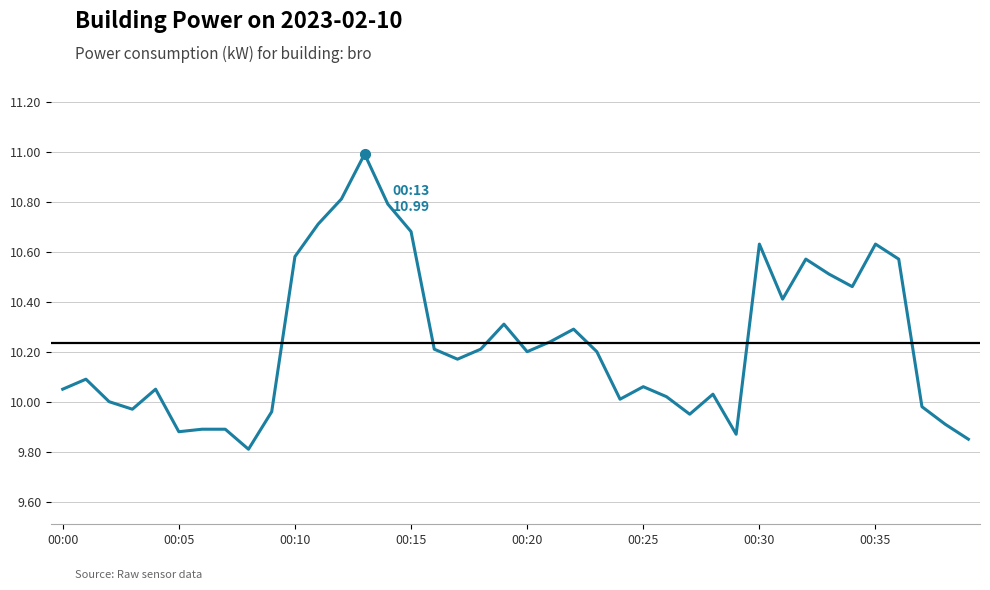

What is the maximum value shown in the chart?

11.0